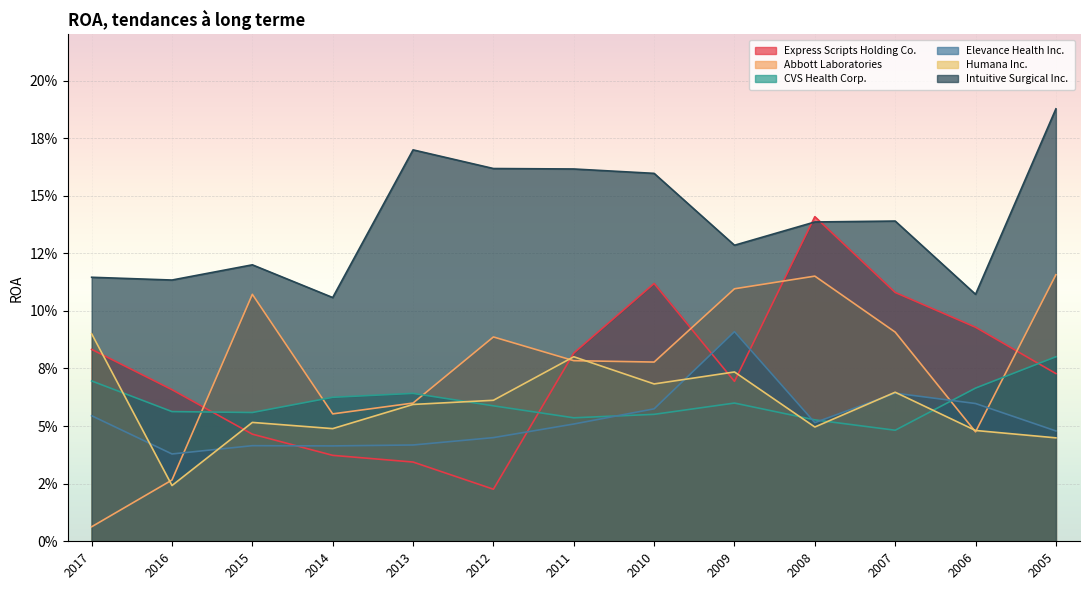

Where do Express Scripts Holding Co. and Abbott Laboratories first cross each other?

2016 and 2015